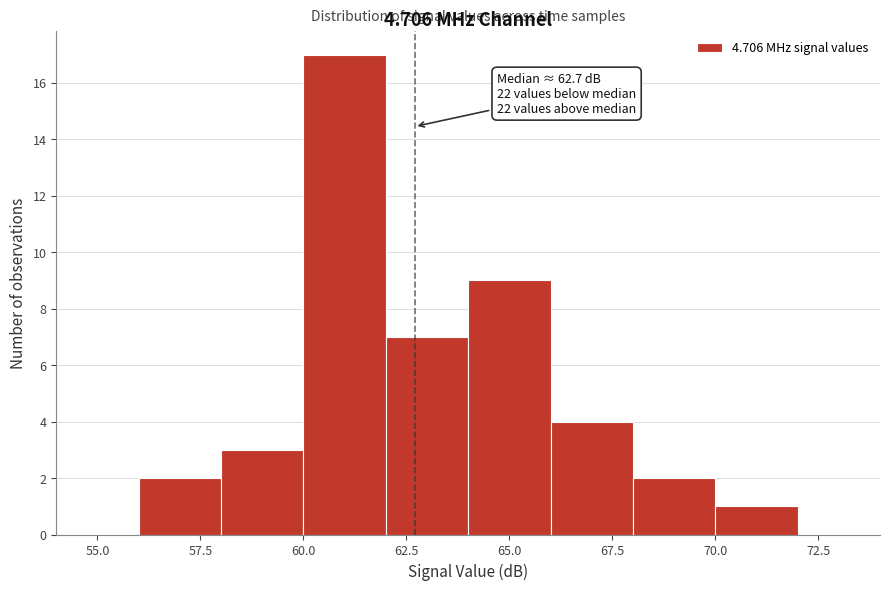

Over which range of the x-axis is the bar tallest?

60 to 62